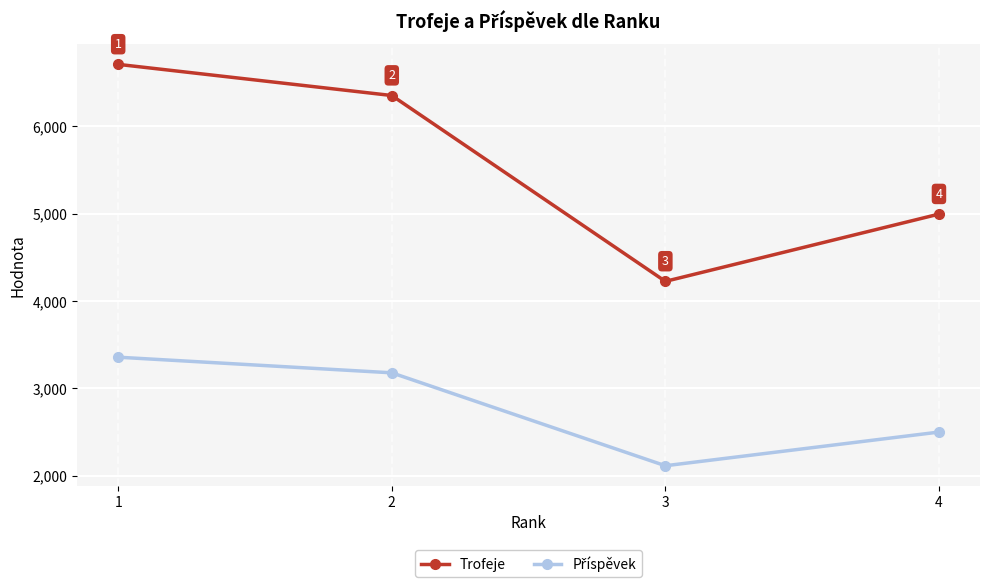

Which series has the largest total across all categories?

Trofeje